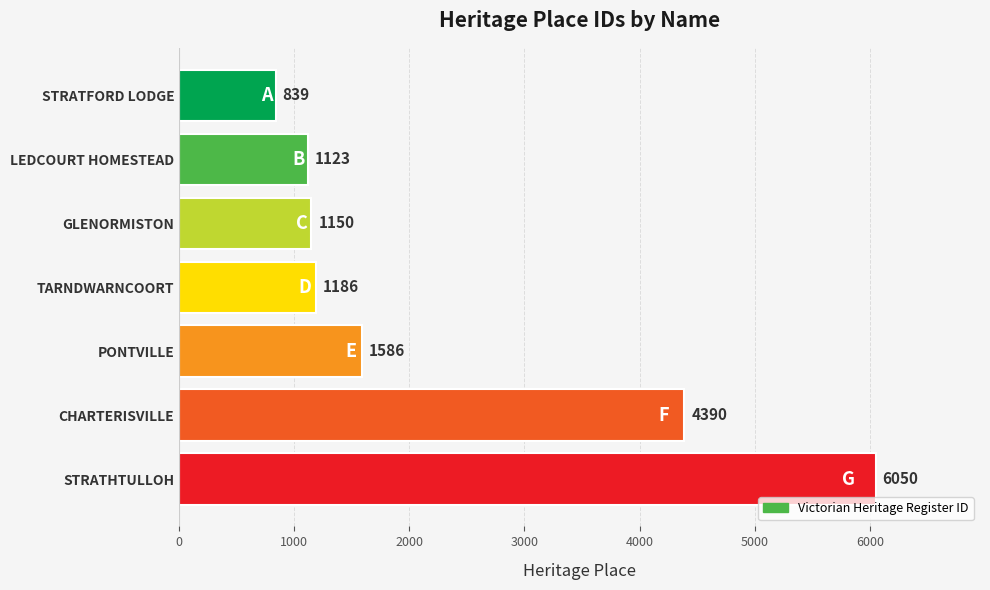

Between GLENORMISTON and LEDCOURT HOMESTEAD, which is larger?

GLENORMISTON